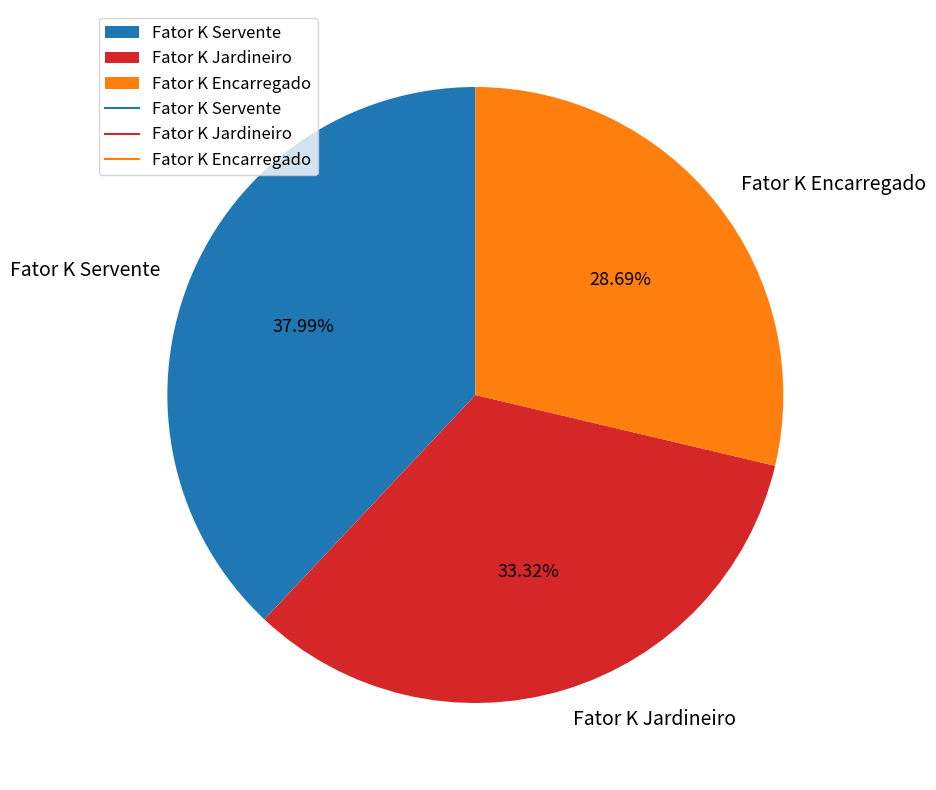

How many slices are in this pie chart?

3